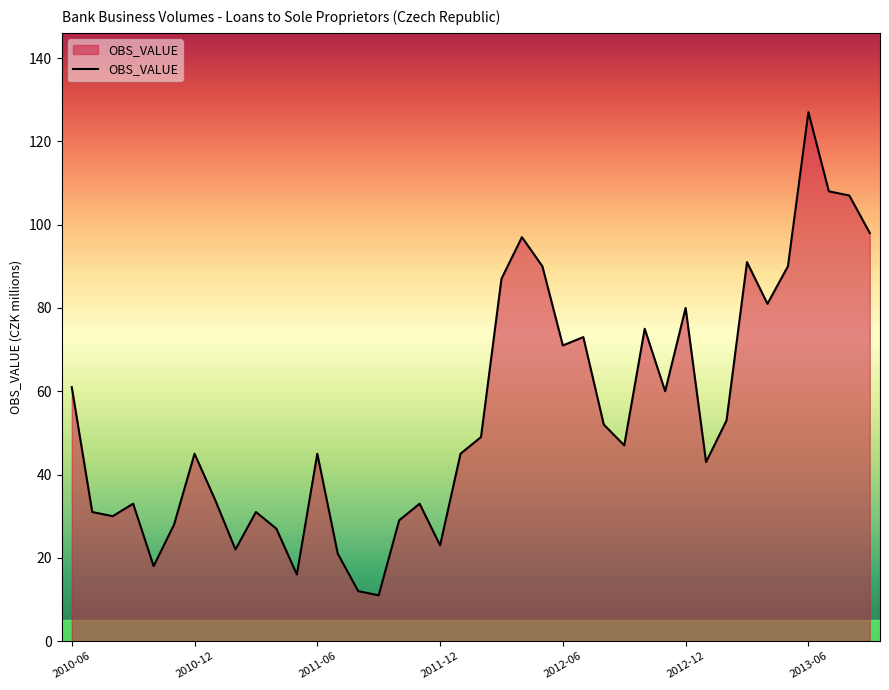

What is the minimum value shown in the chart?

11